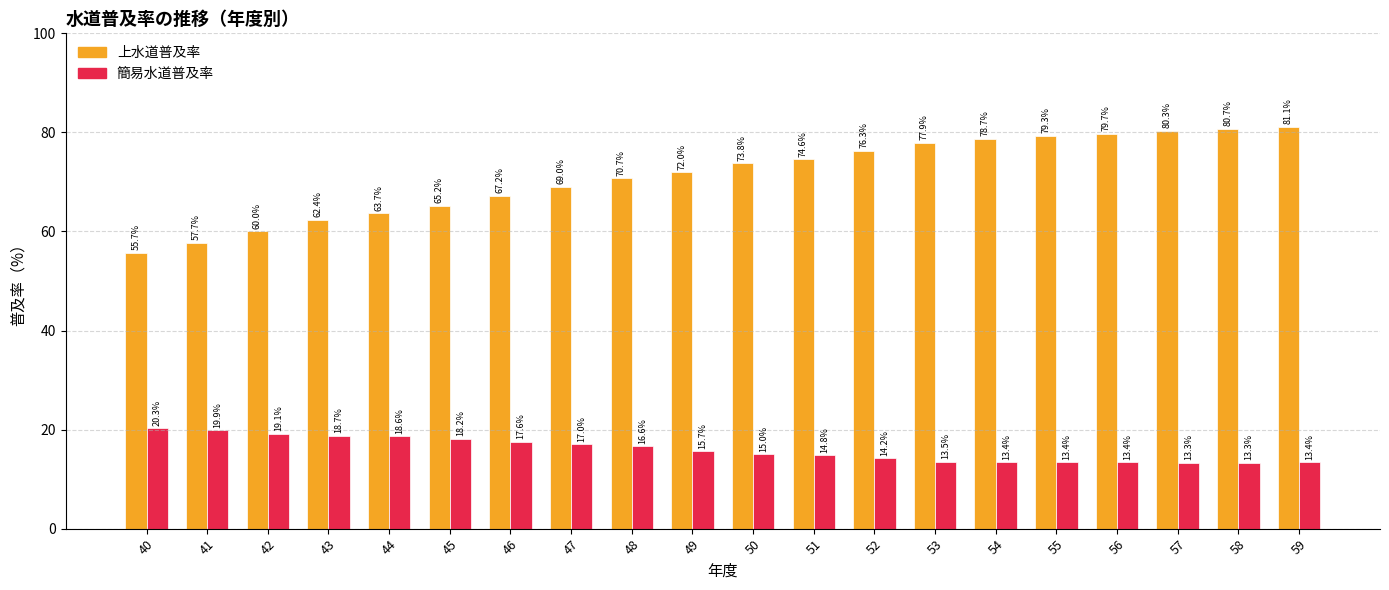

The 上水道普及率 series shows 69.0 at 47. True or false?

True